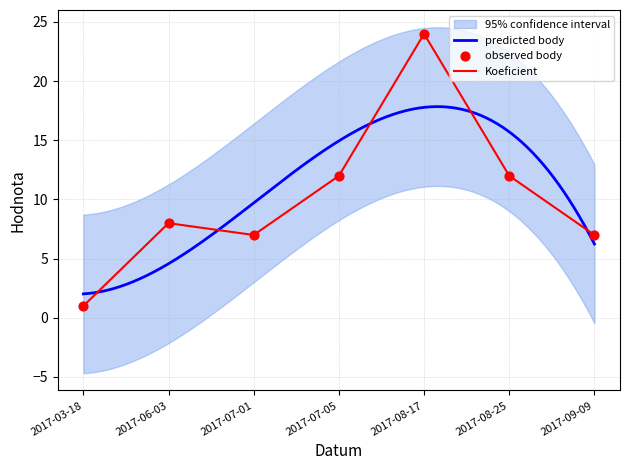

At which label does Koeficient reach its minimum?

2017-03-18